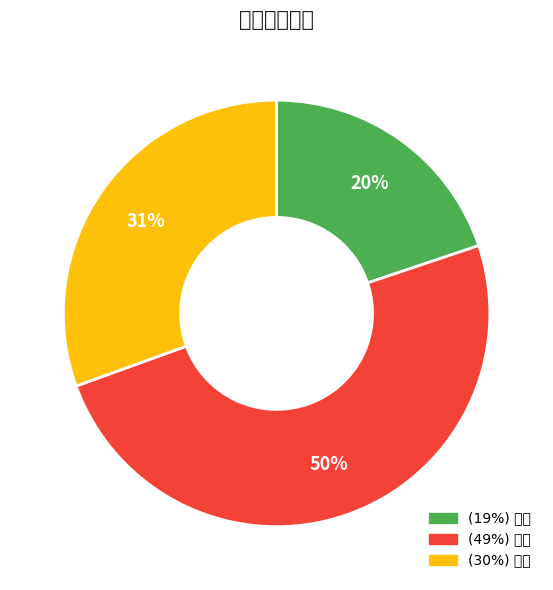

To the nearest percent, what is the average slice percentage?

33%